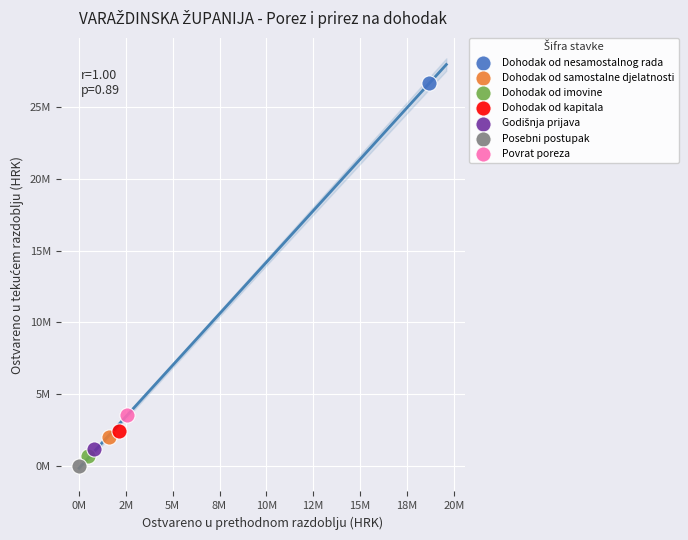

Which series contains the highest Y value?

Dohodak od nesamostalnog rada